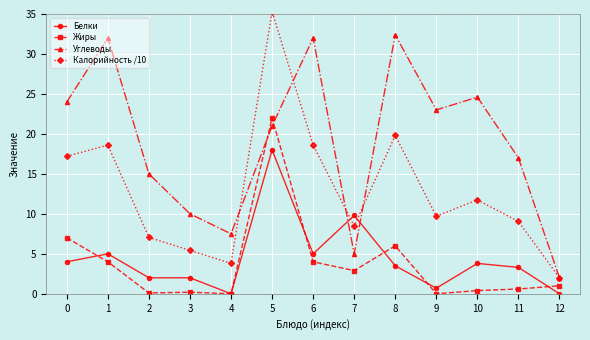

True or false: Белки has more than 2 interior local peaks.

True